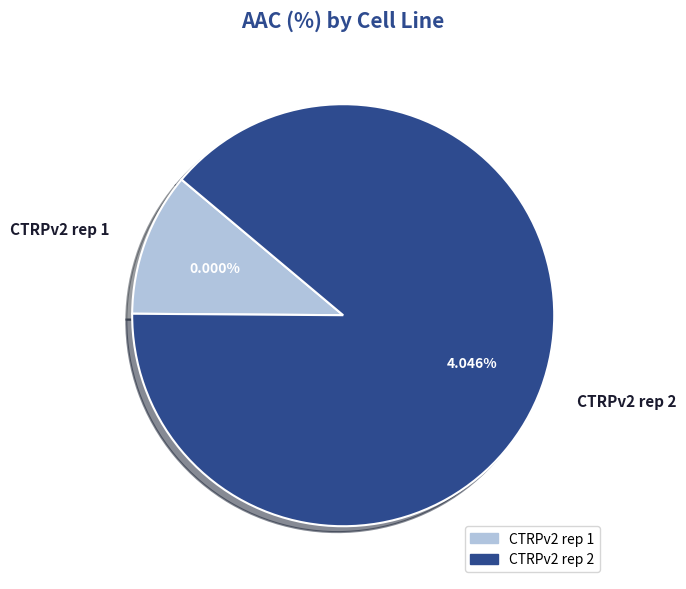

Between CTRPv2 rep 2 and CTRPv2 rep 1, which is larger?

CTRPv2 rep 2